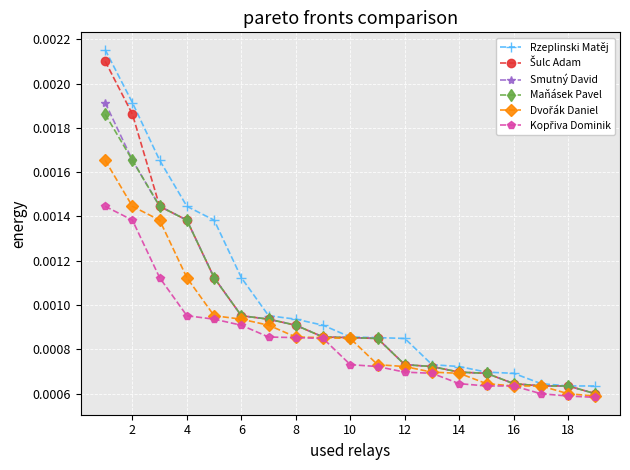

Which series has the widest spread of values?

Rzeplinski Matěj